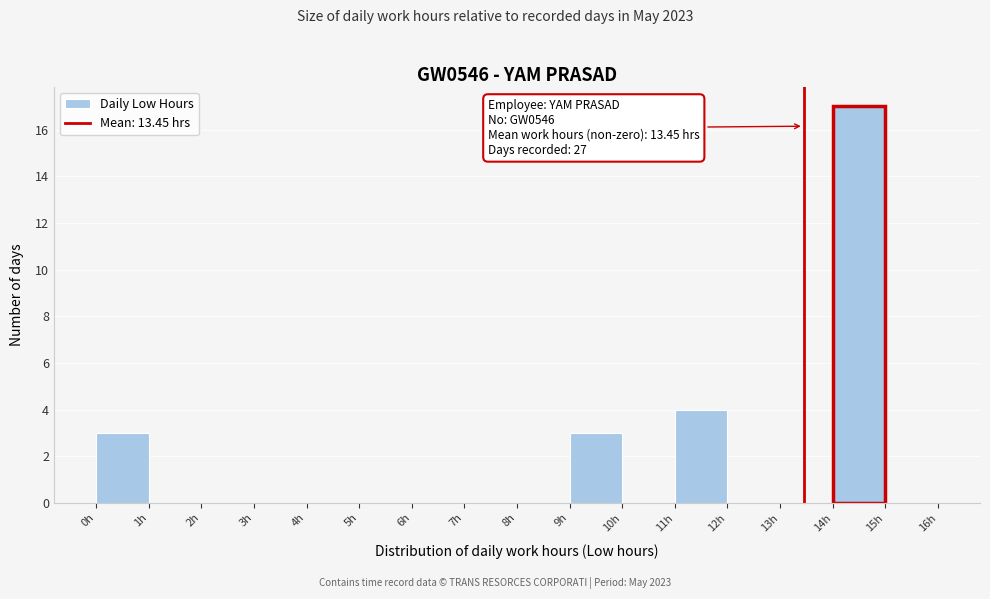

Which range on the x-axis has the tallest bar?

14 to 15